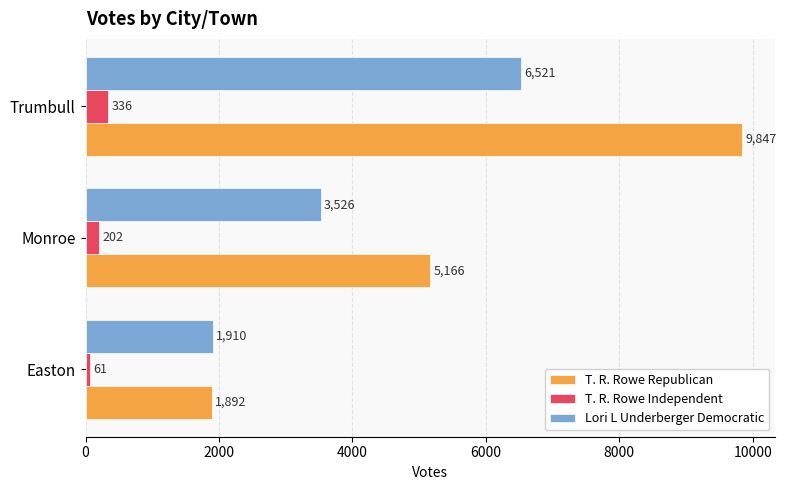

What is the difference between the maximum and minimum values in the T. R. Rowe Independent series?

275